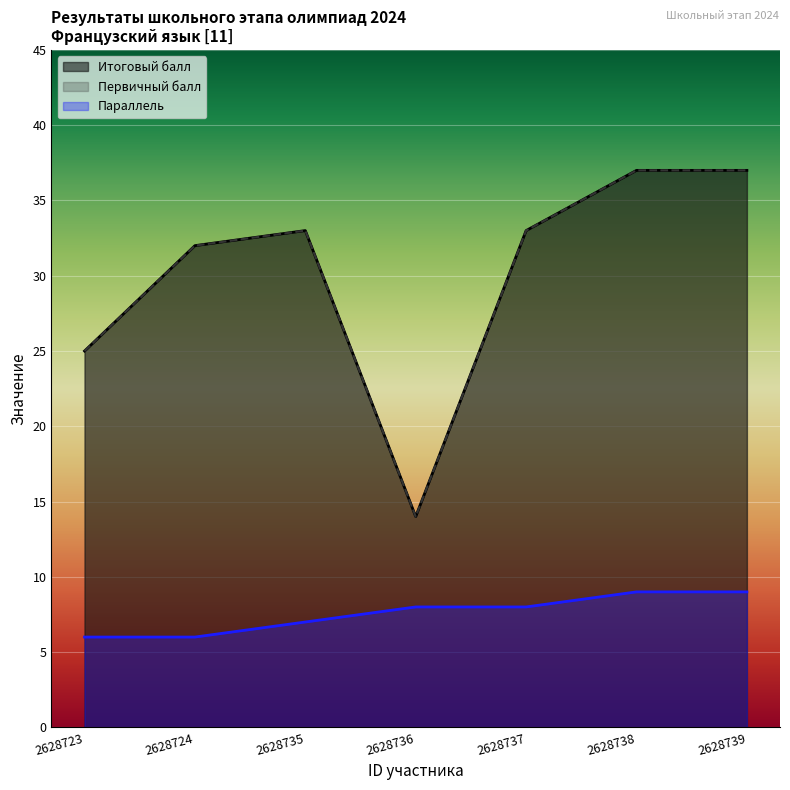

What is the total value across all series at 2628724?

70